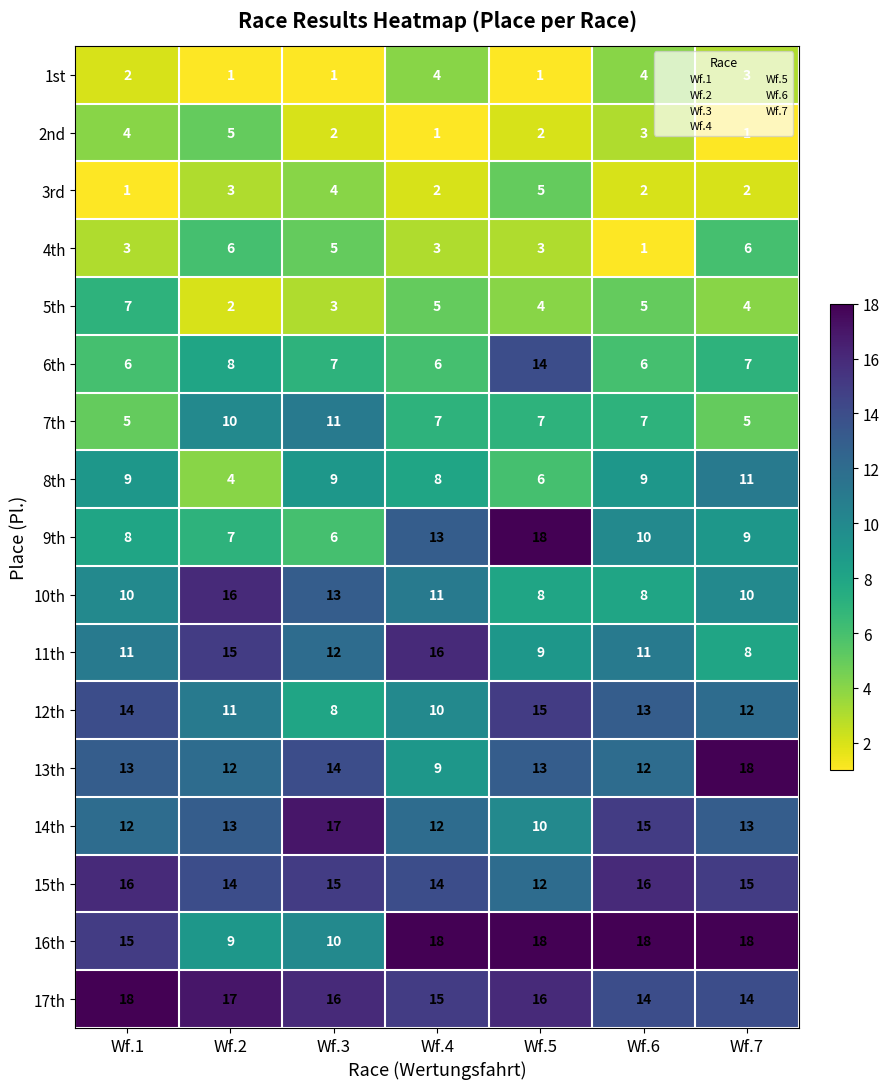

At which label does 2nd first exceed 2?

Wf.1